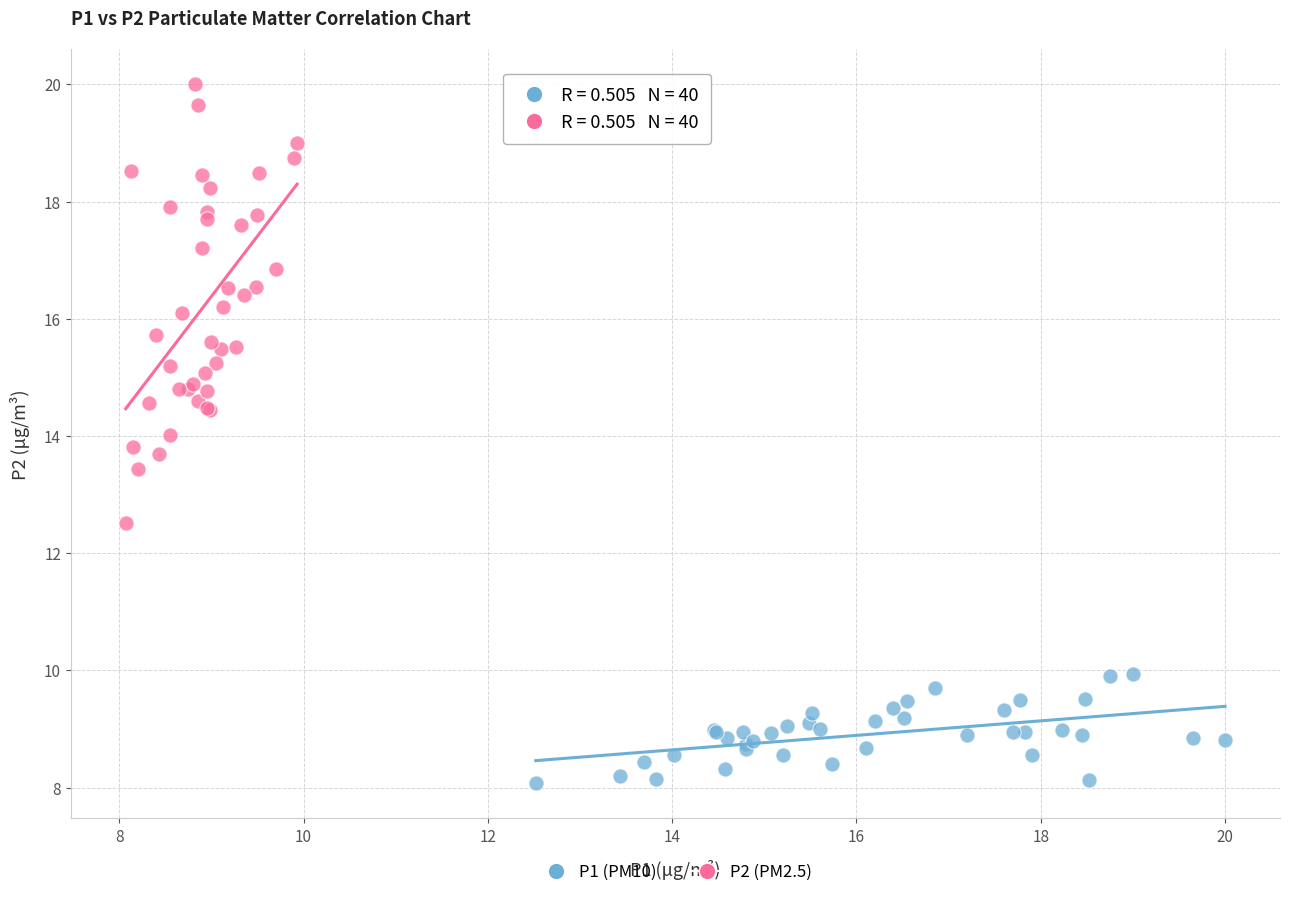

What are all the series names shown in the legend?

P1 (PM10), P2 (PM2.5)